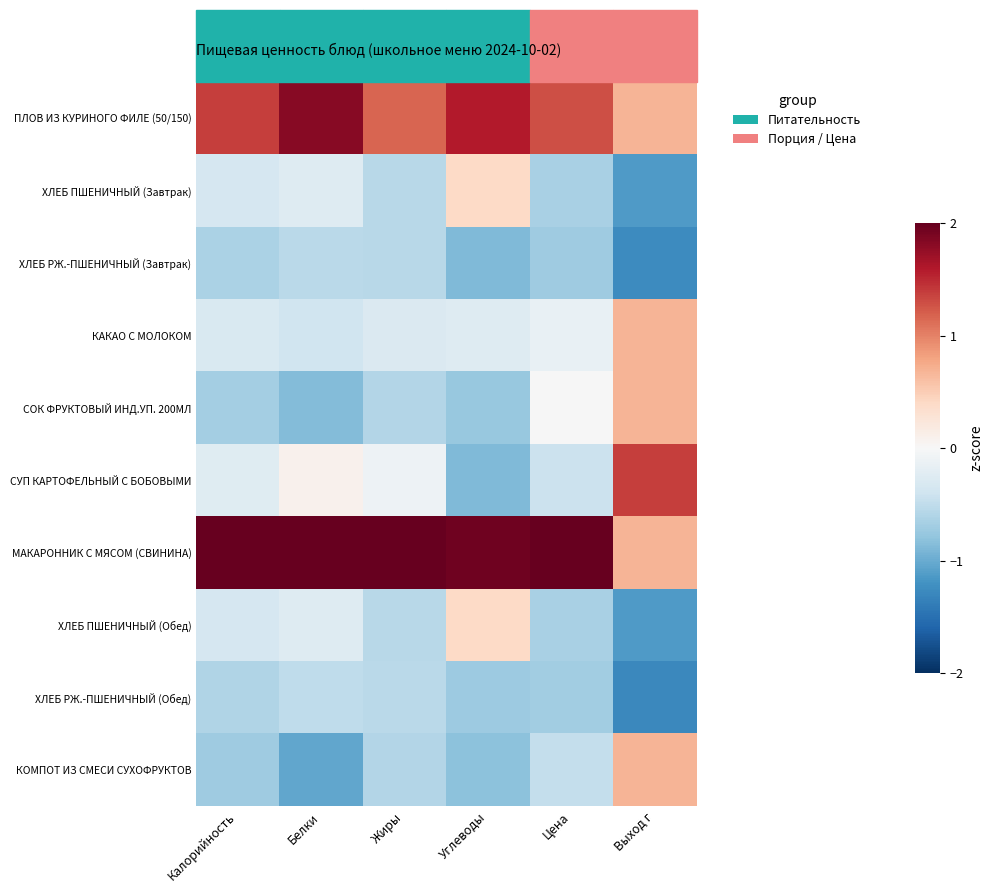

At which category does the chart reach its minimum across all series?

Выход г